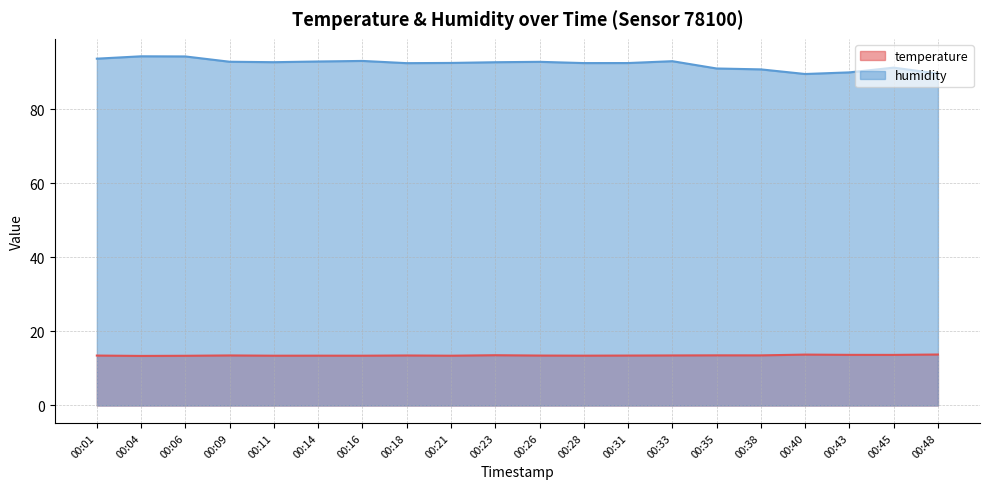

At which category does the chart reach its peak across all series?

00:04